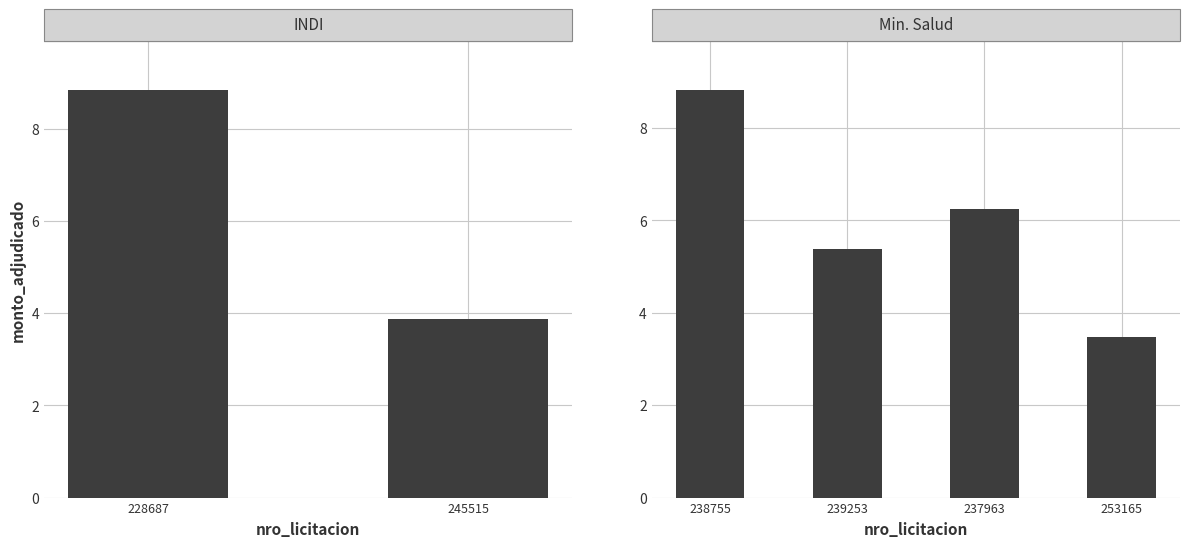

Where is the data nearest to the value 61440000?

237963